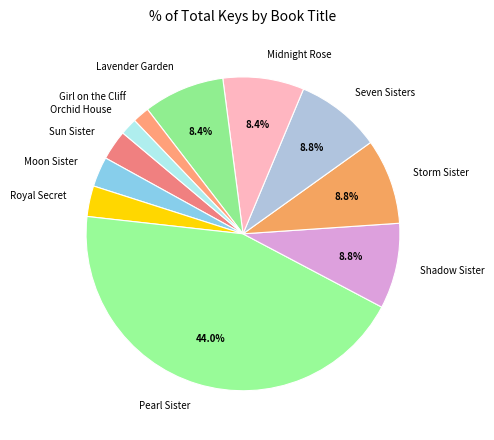

Does any single category account for the majority?

No